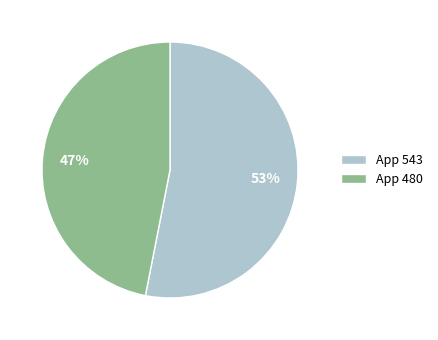

To the nearest percent, what is the average slice percentage?

50%